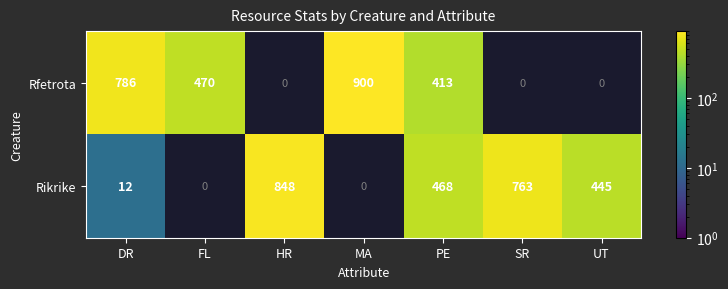

The value of Rikrike at PE is 468. True or false?

True